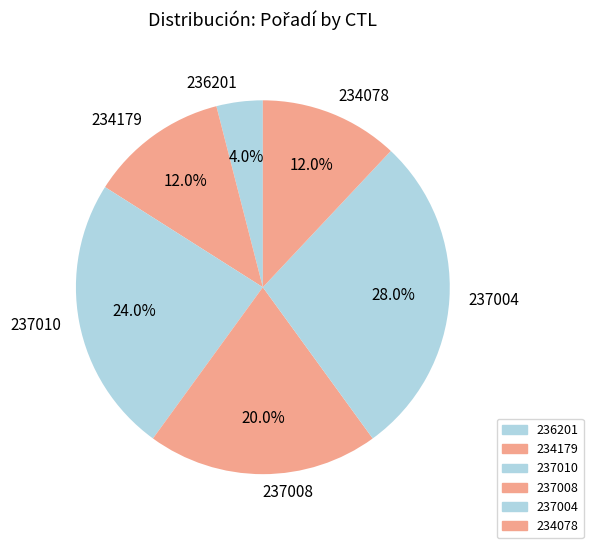

How many slices are in this pie chart?

6